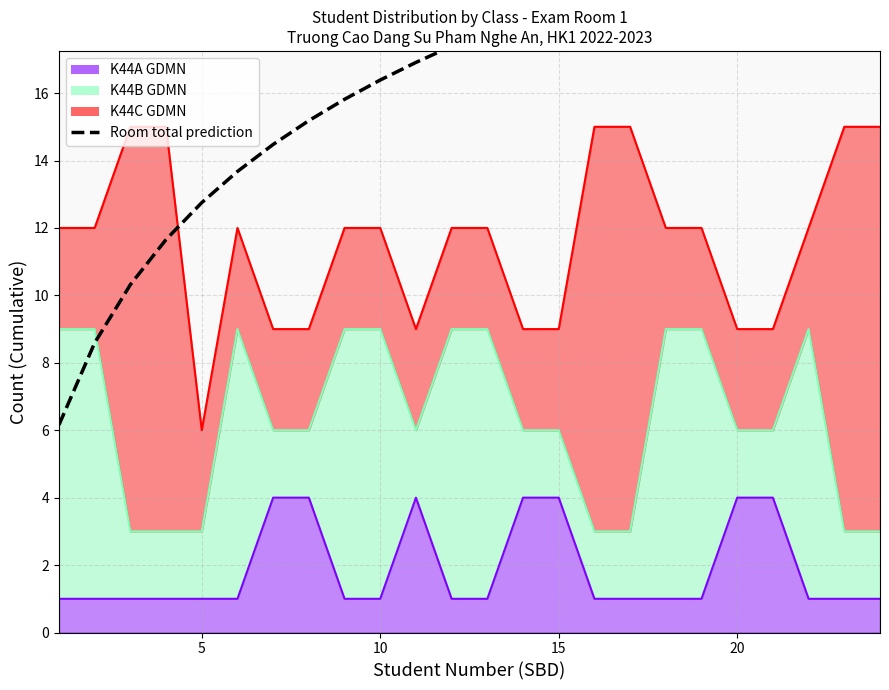

The chart shows a value of 20.5 at 20. True or false?

True